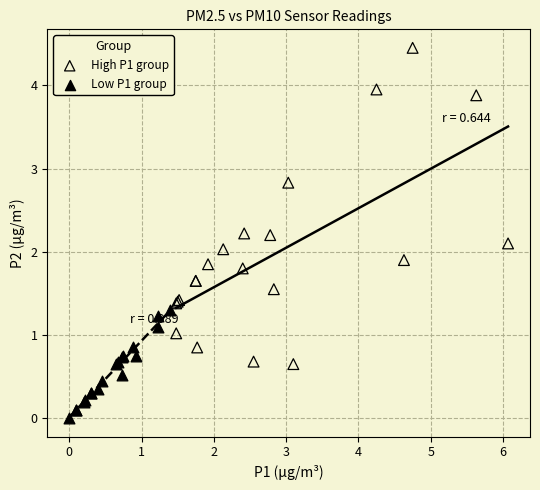

Which series has the widest spread of Y values?

High P1 group